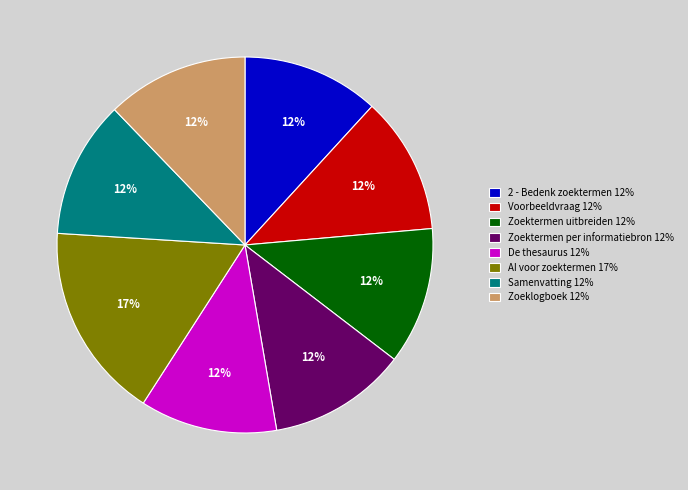

Between Voorbeeldvraag and AI voor zoektermen, which is larger?

AI voor zoektermen